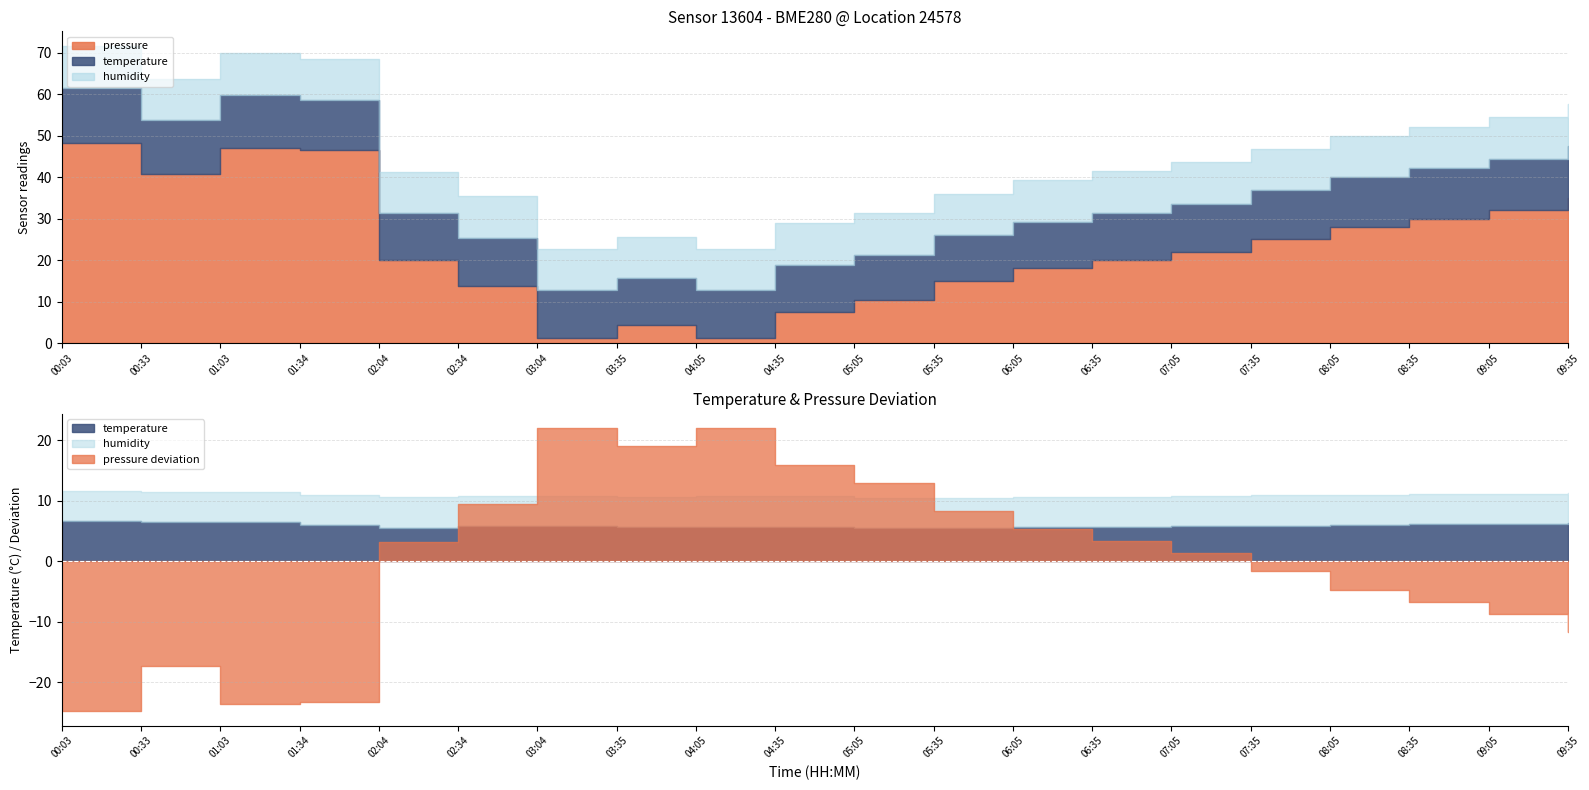

The temperature series shows 3.2 at 04:05. True or false?

False